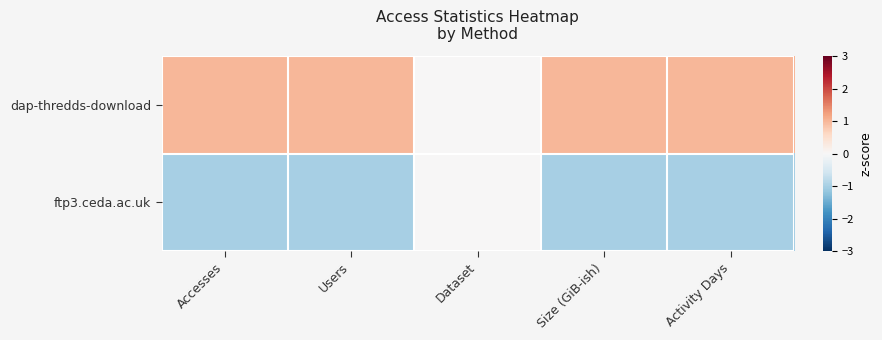

Reading left to right, list all the values displayed in this chart.

dap-thredds-download: Accesses=1	Users=1	Dataset=0	Size (GiB-ish)=1	Activity Days=1
ftp3.ceda.ac.uk: Accesses=-1	Users=-1	Dataset=0	Size (GiB-ish)=-1	Activity Days=-1